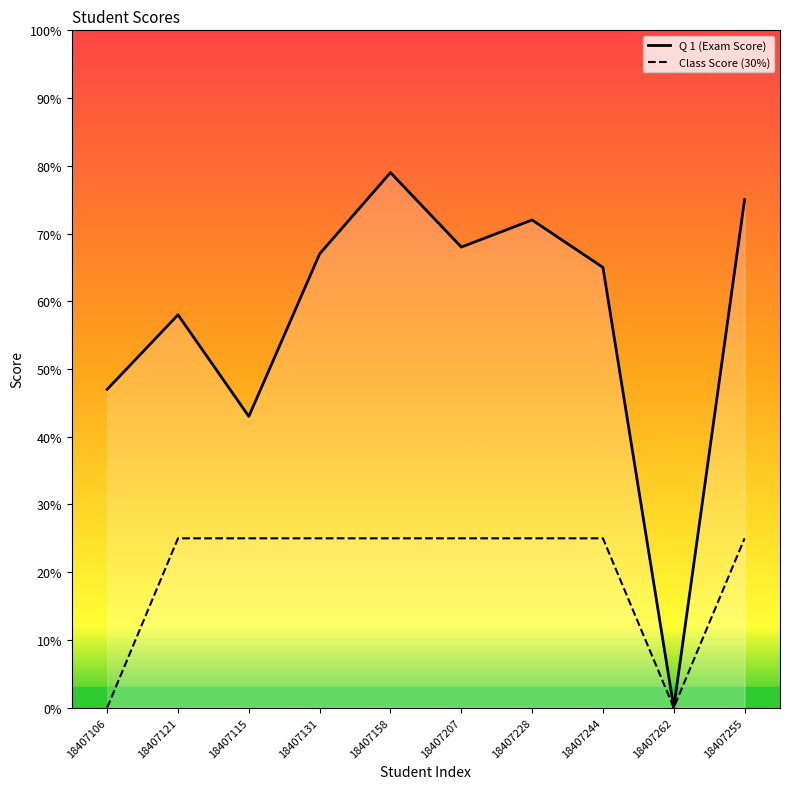

Rank the series by their maximum value, from highest to lowest.

Q 1 (Exam Score), Class Score (30%)